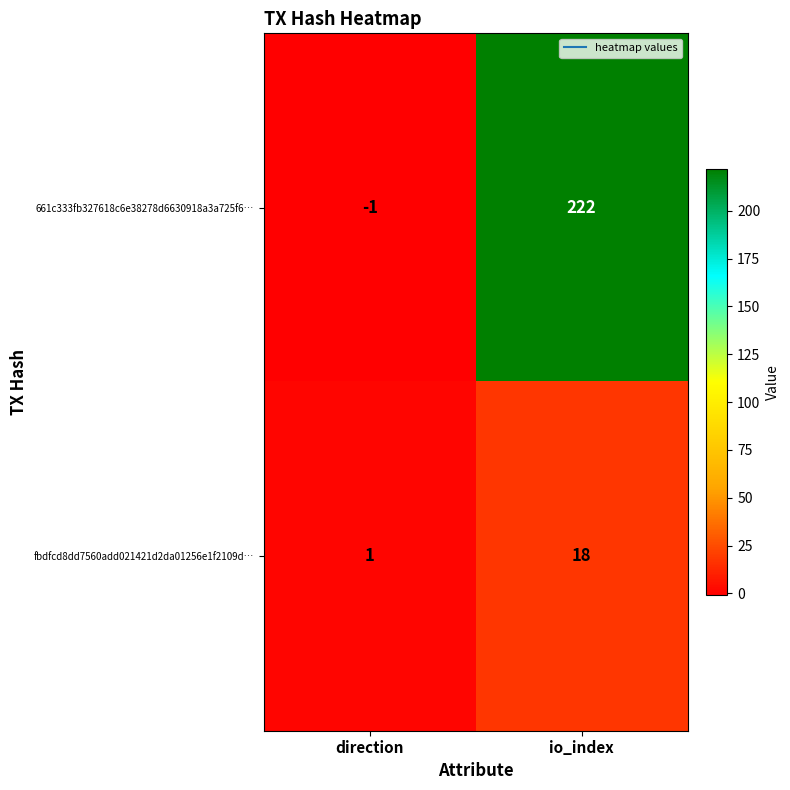

List the series in order of their overall mean, highest first.

661c333fb327618c6e38278d6630918a3a725f6…, fbdfcd8dd7560add021421d2da01256e1f2109d…